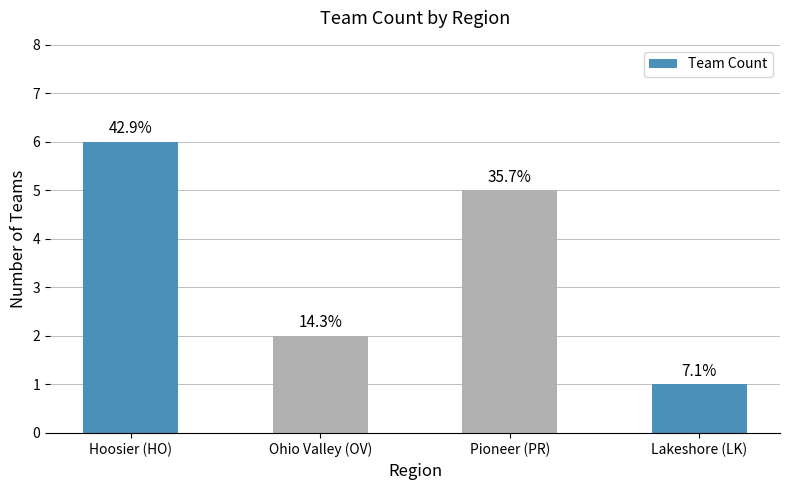

Reading left to right, what are all the values shown in this chart?

6	2	5	1